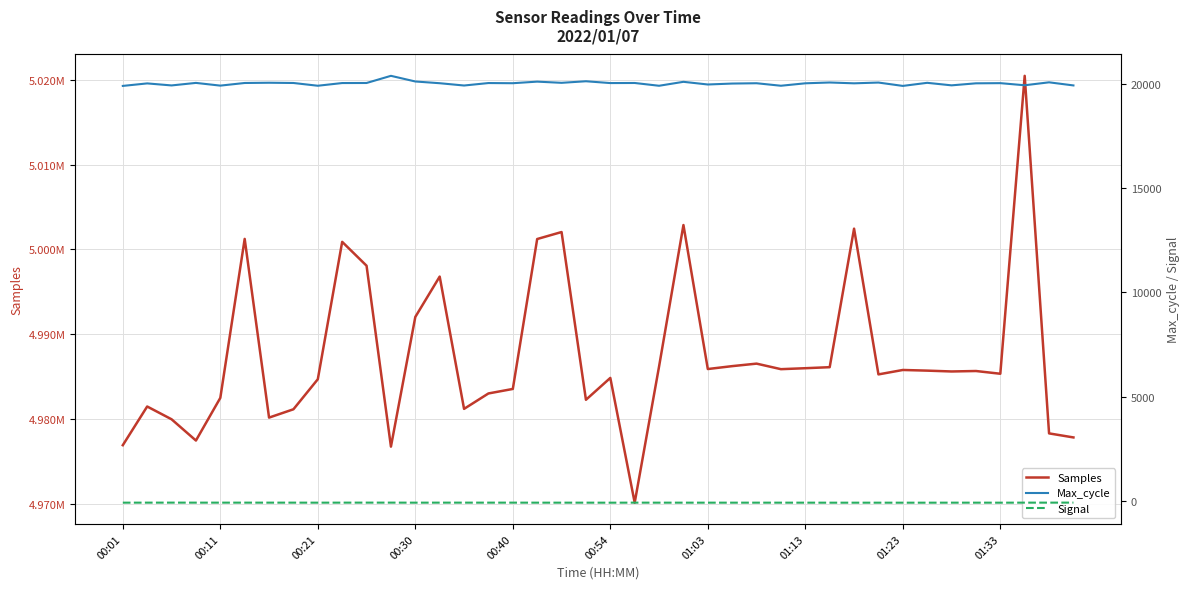

Reading right to left, extract all data points from this chart.

Samples: 4977831	4978308	5020451	4985337	4985660	4985606	4985705	4985782	4985260	5002438	4986111	4985990	4985877	4986530	4986235	4985893	5002865	4986191	4970140	4984846	4982269	5002040	5001216	4983545	4983015	4981197	4996790	4992033	4976746	4998068	5000883	4984691	4981150	4980168	5001231	4982491	4977466	4979971	4981477	4976917
Max_cycle: 19917	20066	19925	20026	20018	19921	20042	19894	20055	20018	20058	20019	19902	20022	20007	19962	20090	19901	20034	20030	20117	20042	20099	20023	20031	19913	20023	20106	20377	20034	20031	19902	20034	20046	20034	19908	20038	19917	20014	19894
Signal: -77	-79	-79	-81	-80	-80	-81	-81	-81	-81	-81	-80	-80	-80	-80	-80	-80	-80	-79	-81	-80	-80	-80	-79	-79	-79	-79	-80	-78	-78	-79	-80	-79	-79	-79	-79	-79	-78	-79	-80